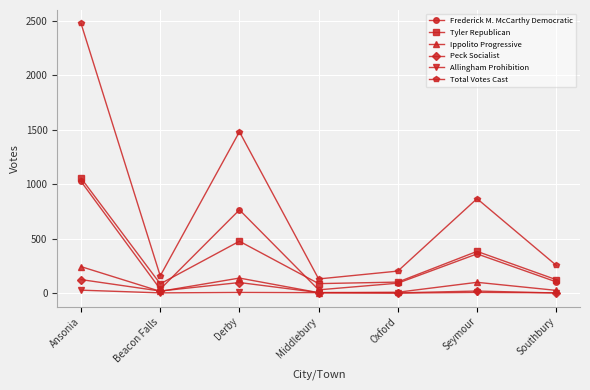

What is the sum of all Allingham Prohibition values?

48